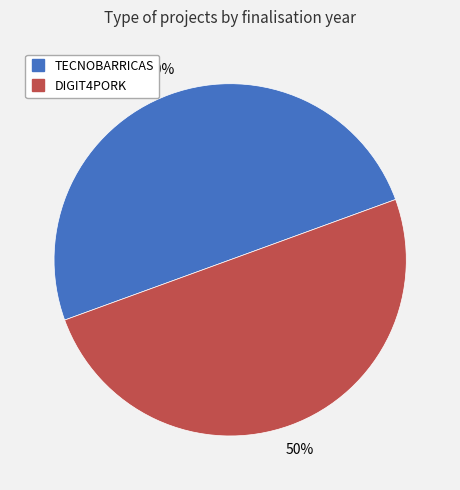

Do TECNOBARRICAS and DIGIT4PORK together represent more than half of the pie?

Yes